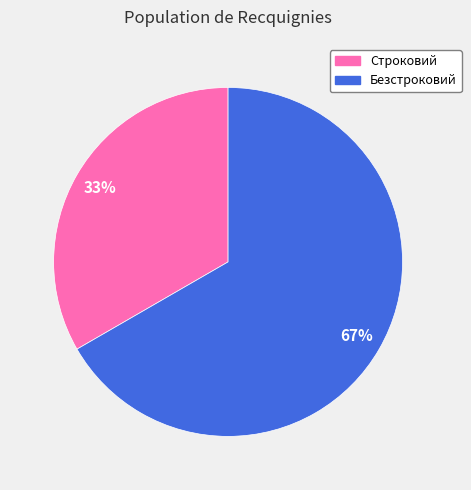

To the nearest percent, what is the combined percentage of Строковий and Безстроковий?

100%